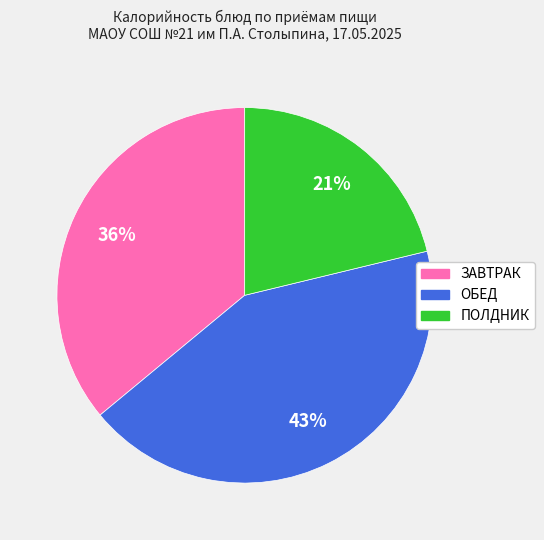

The ЗАВТРАК slice represents 36% of the pie. True or false?

True